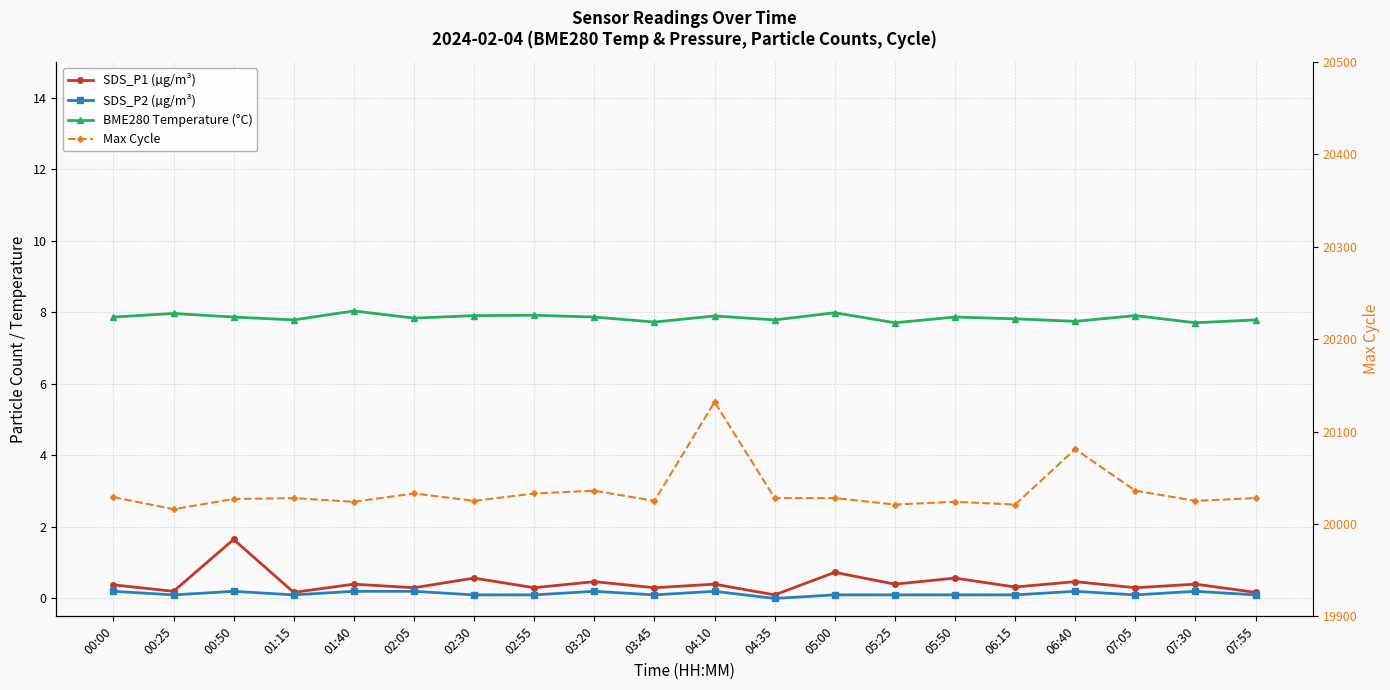

Where is the first local minimum for SDS_P2 (µg/m³)?

00:25